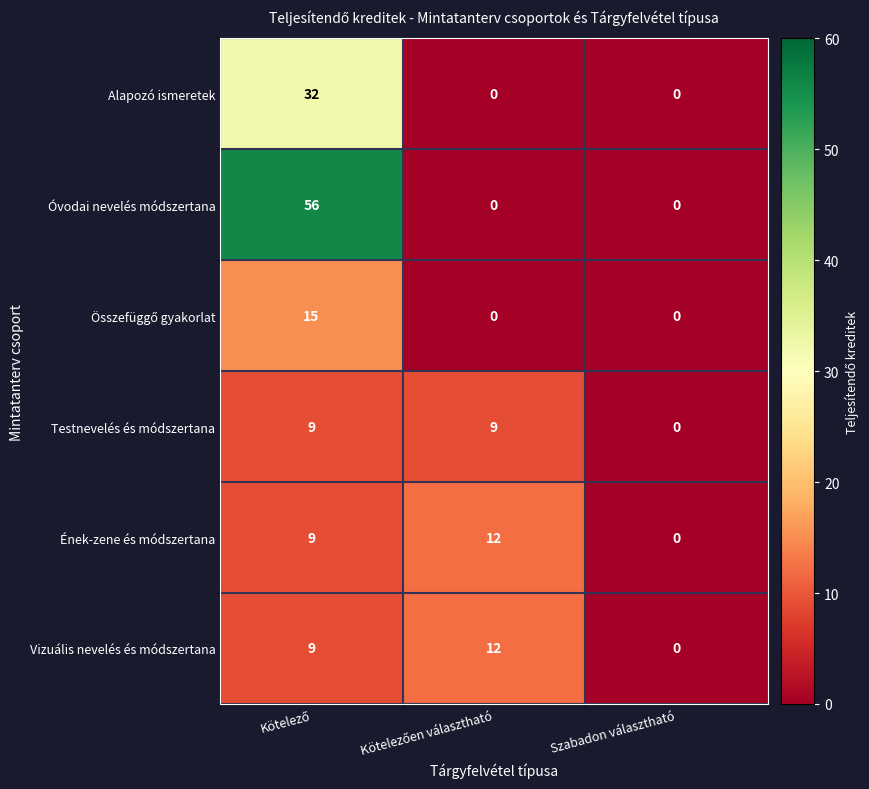

The value of Alapozó ismeretek at Szabadon választható is 0. True or false?

True